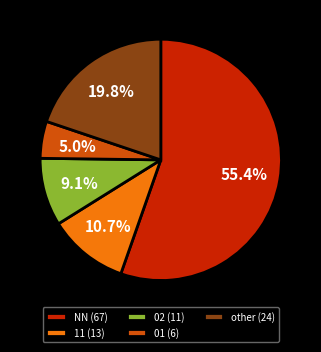

Is there a majority slice in this chart?

Yes